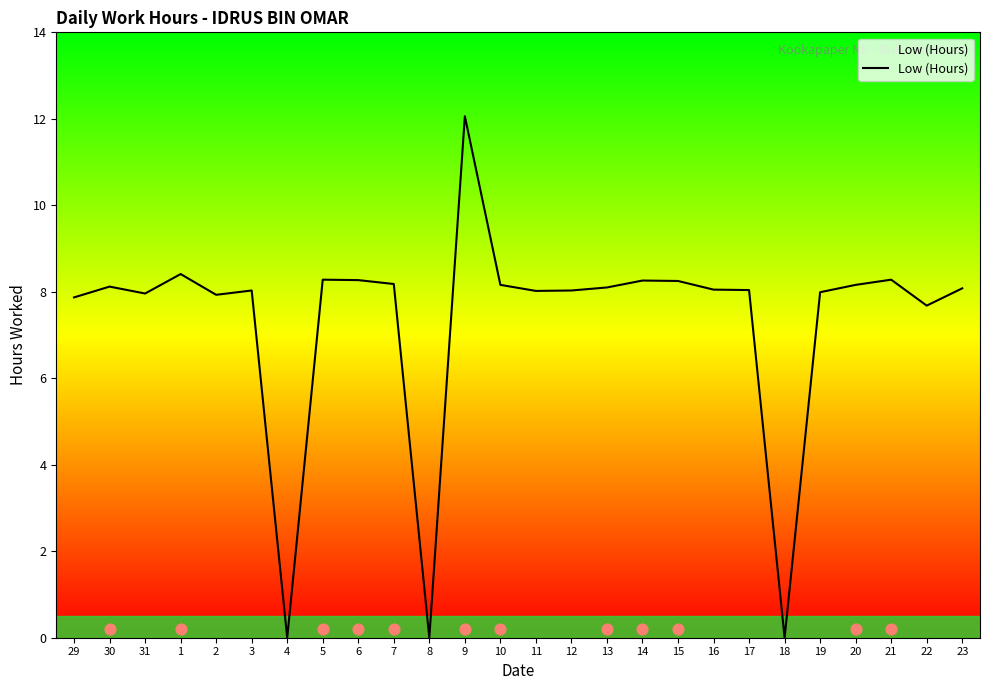

Approximately how many times larger is the value at 14 compared to 3?

1.0